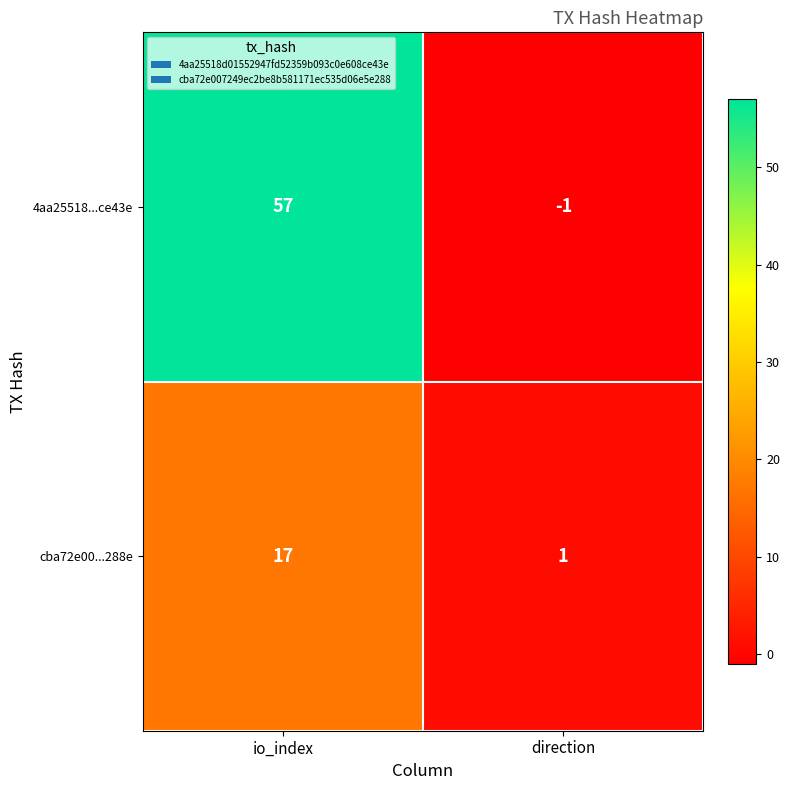

Which series has the largest total across all categories?

4aa25518...ce43e